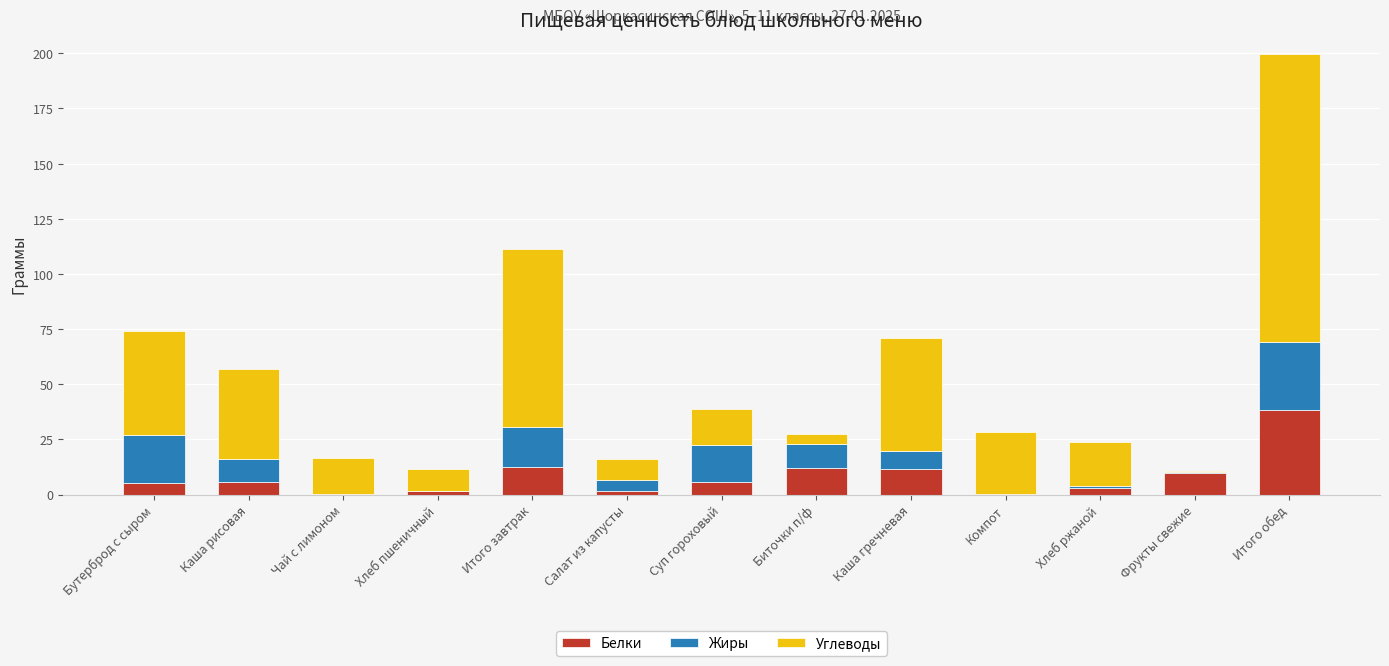

What is the maximum value for Белки?

38.1